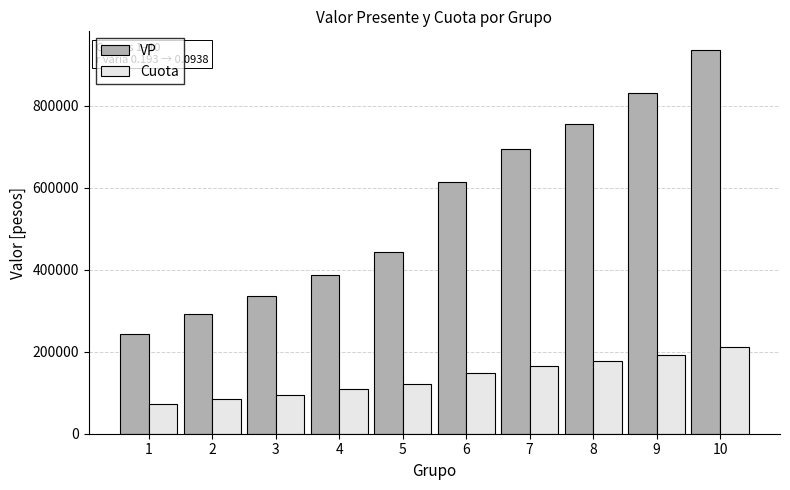

Reading right to left, list all the values displayed in this chart.

VP: 934313.2	830273.4	756230.7	693157.6	612537.0	443398.6	387646.7	335429.9	291125.6	242803.7
Cuota: 210642.0	192652.0	177778.0	164082.0	148394.0	121452.0	108314.0	95608.0	83984.0	71748.0